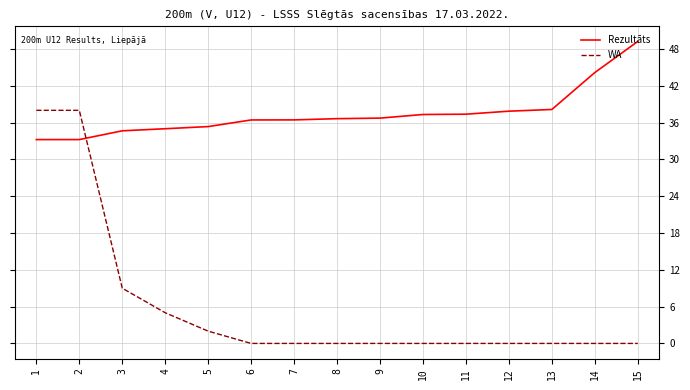

List the series in order of their overall mean, highest first.

Rezultāts, WA